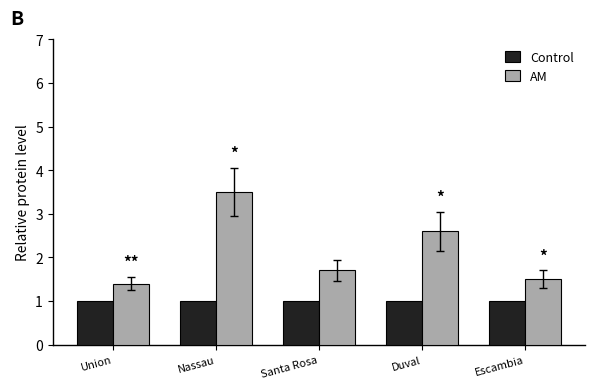

At how many categories does at least one series exceed 1?

5